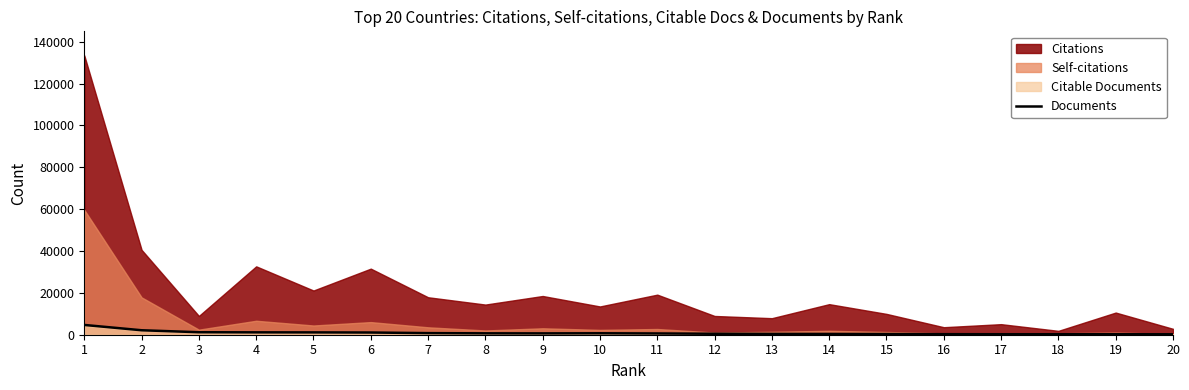

What is the difference between the maximum and second lowest values?

4446